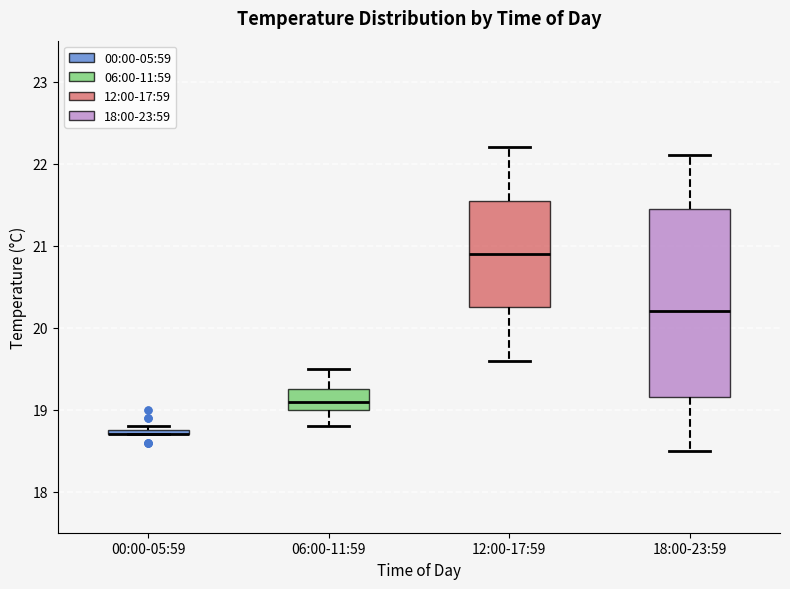

Where is the upper edge of the box for 18:00-23:59 on the y-axis? The values are not printed on the chart, so give them approximately, as read against the axis.

21.5